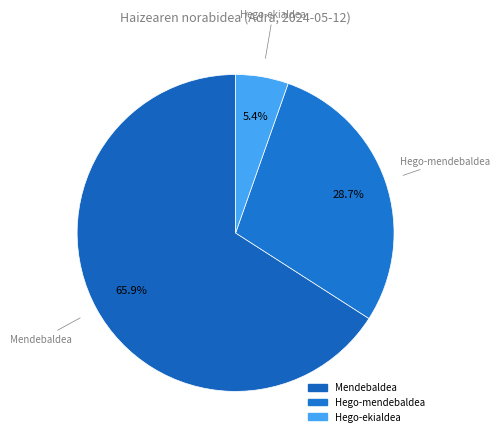

Count the number of slices in the pie.

3